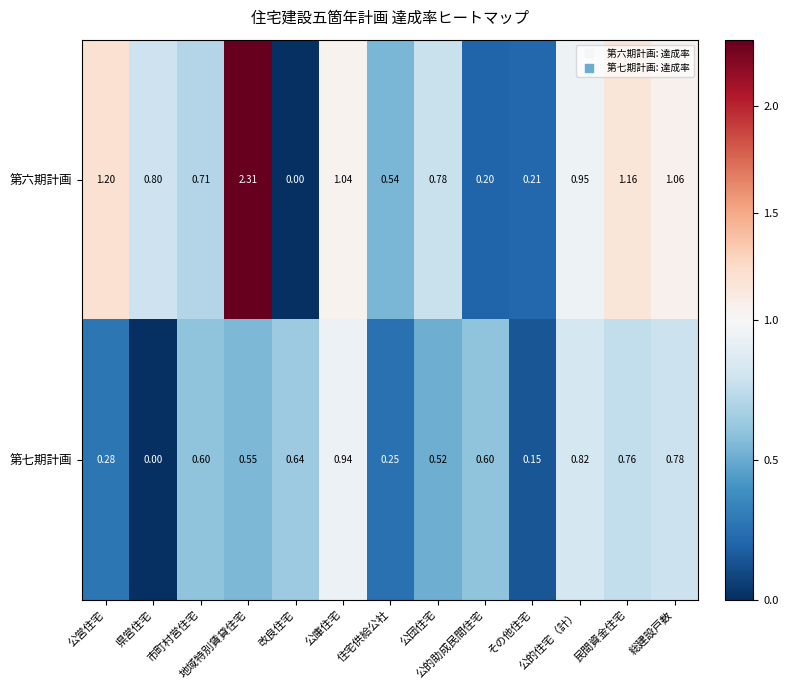

How many data points does each series have?

13